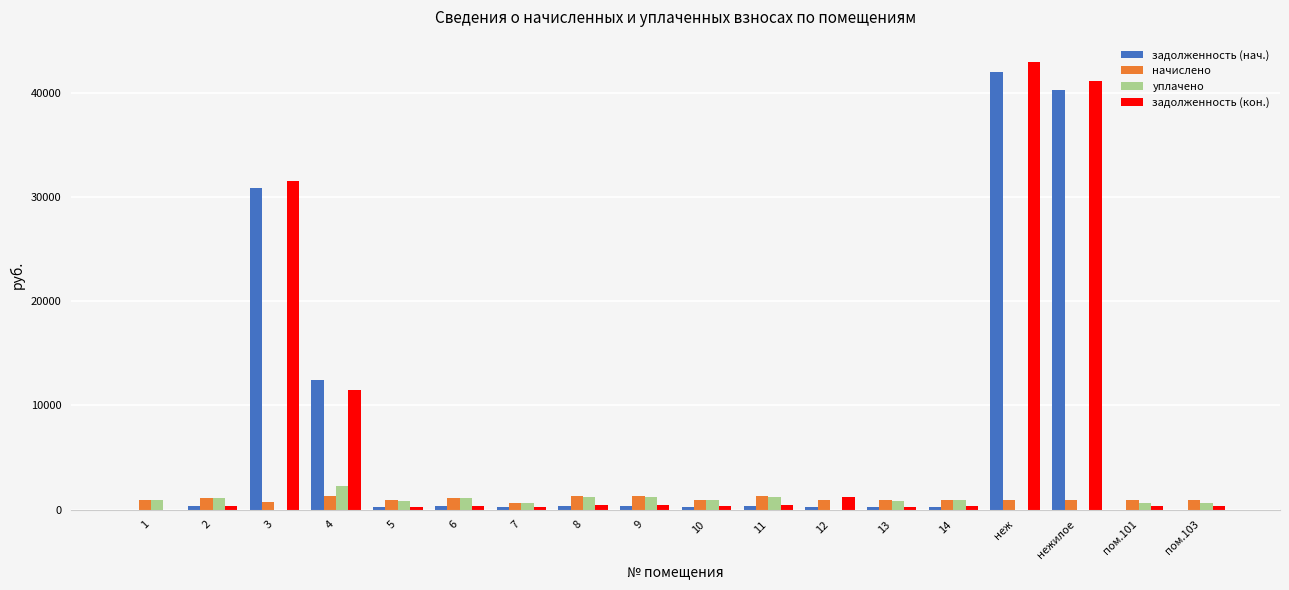

What is the sum of all задолженность (нач.) values?

129037.0